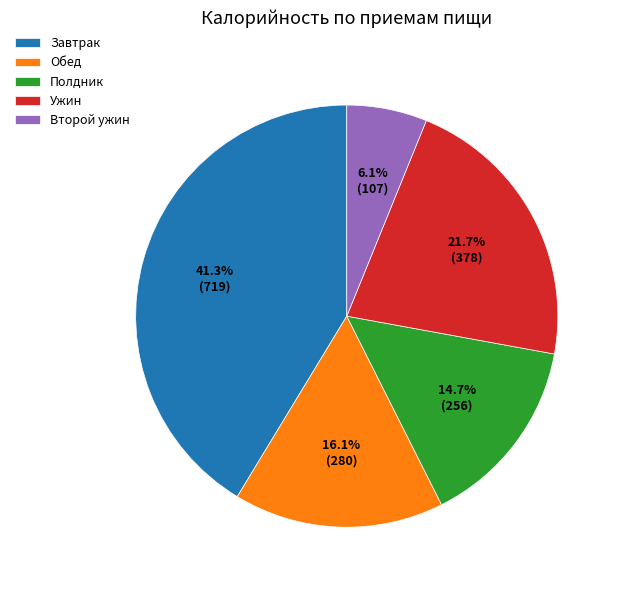

What is the ratio of the value at Полдник to the value at Ужин?

0.7